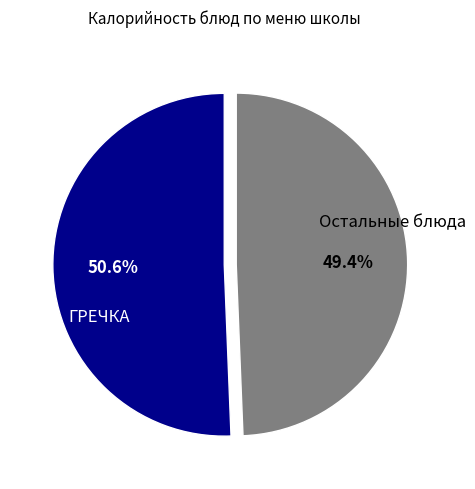

Between ГРЕЧКА and Остальные блюда, which is larger?

ГРЕЧКА